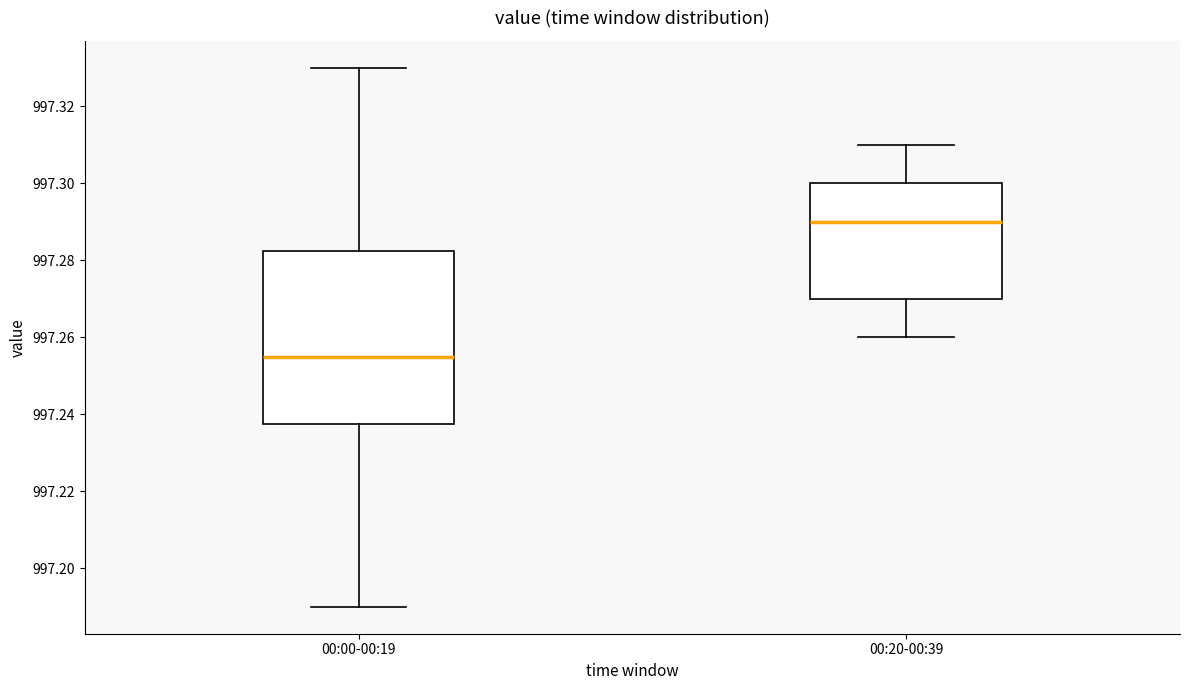

Reading left to right, read every box against the y-axis: the position of its median line, the range the box covers, and the ends of its whiskers. The values are not printed on the chart, so give them approximately, as read against the axis.

00:00-00:19: median 997.256, box 997.238 to 997.282, whiskers 997.190 to 997.330
00:20-00:39: median 997.290, box 997.270 to 997.300, whiskers 997.260 to 997.310